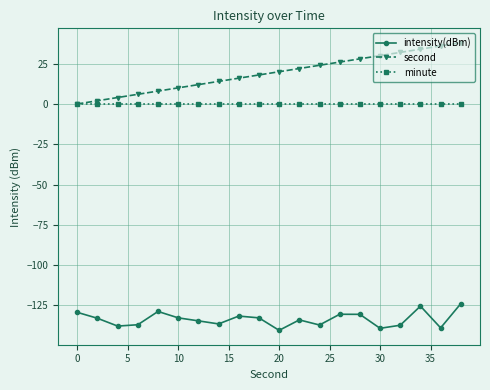

What is the sum of all second values?

380.0